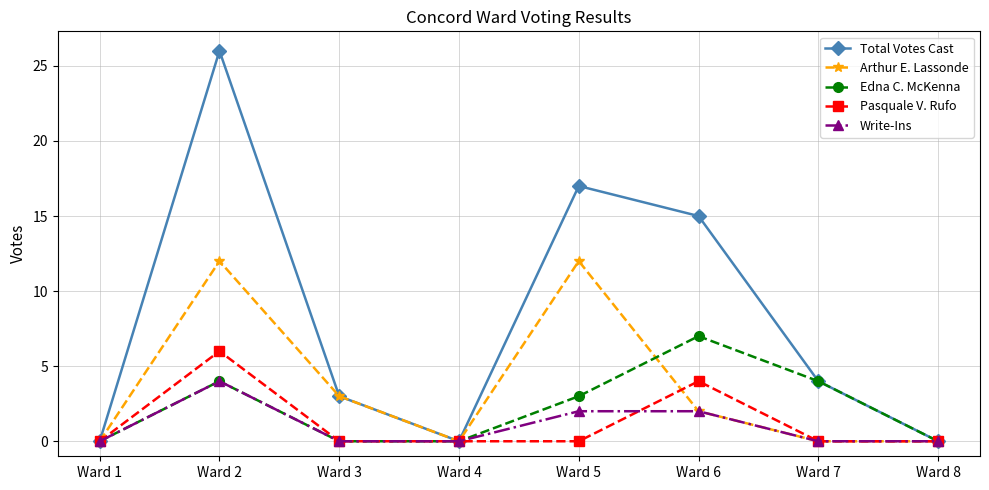

Rank the series by their maximum value, from highest to lowest.

Total Votes Cast, Arthur E. Lassonde, Edna C. McKenna, Pasquale V. Rufo, Write-Ins